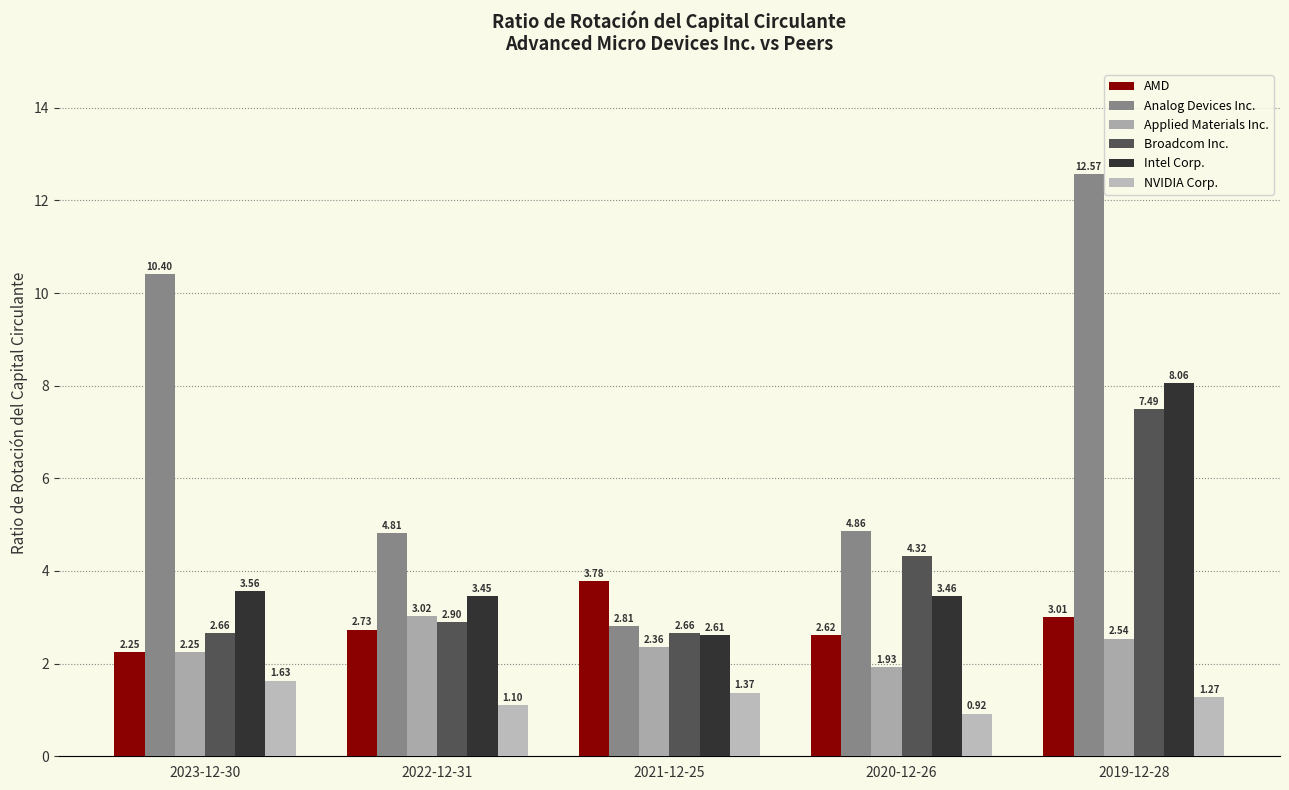

How many bars are there in each group?

6